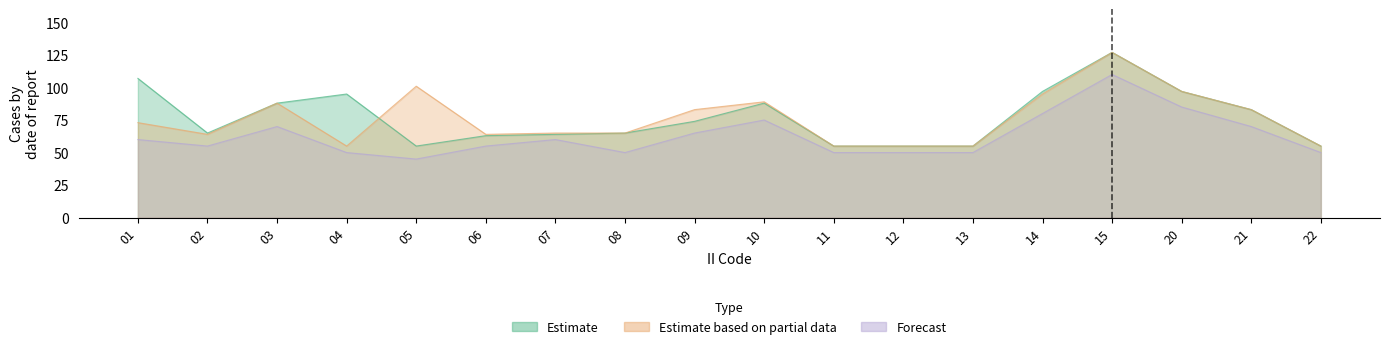

What is the approximate value of Estimate based on partial data at 10, to the nearest 10?

90